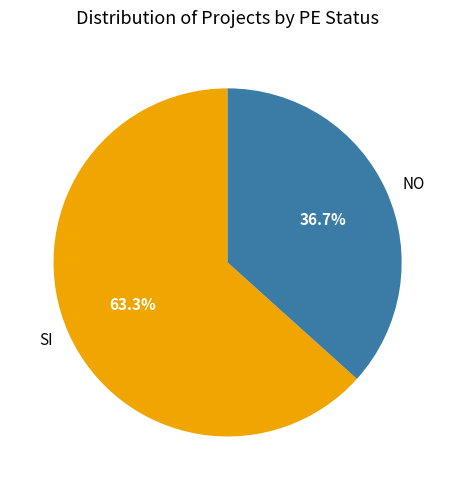

Is it true that NO is 37% of the pie?

True